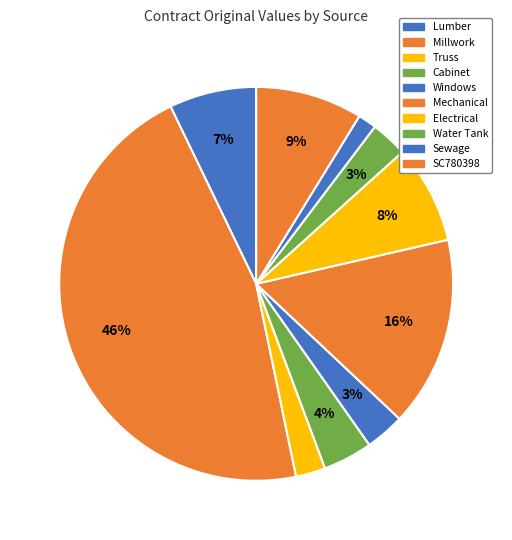

Does any single category account for the majority?

No